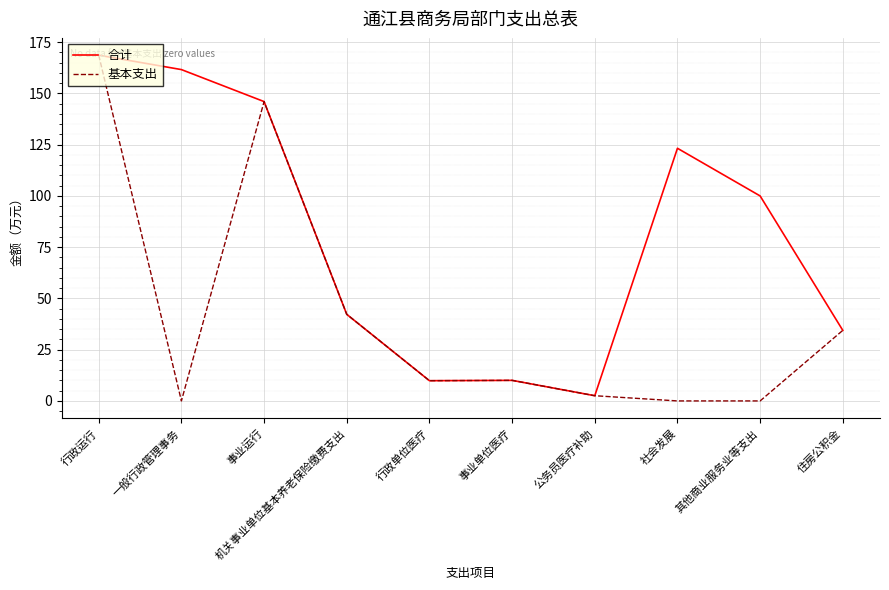

What position from the right is 行政运行?

10